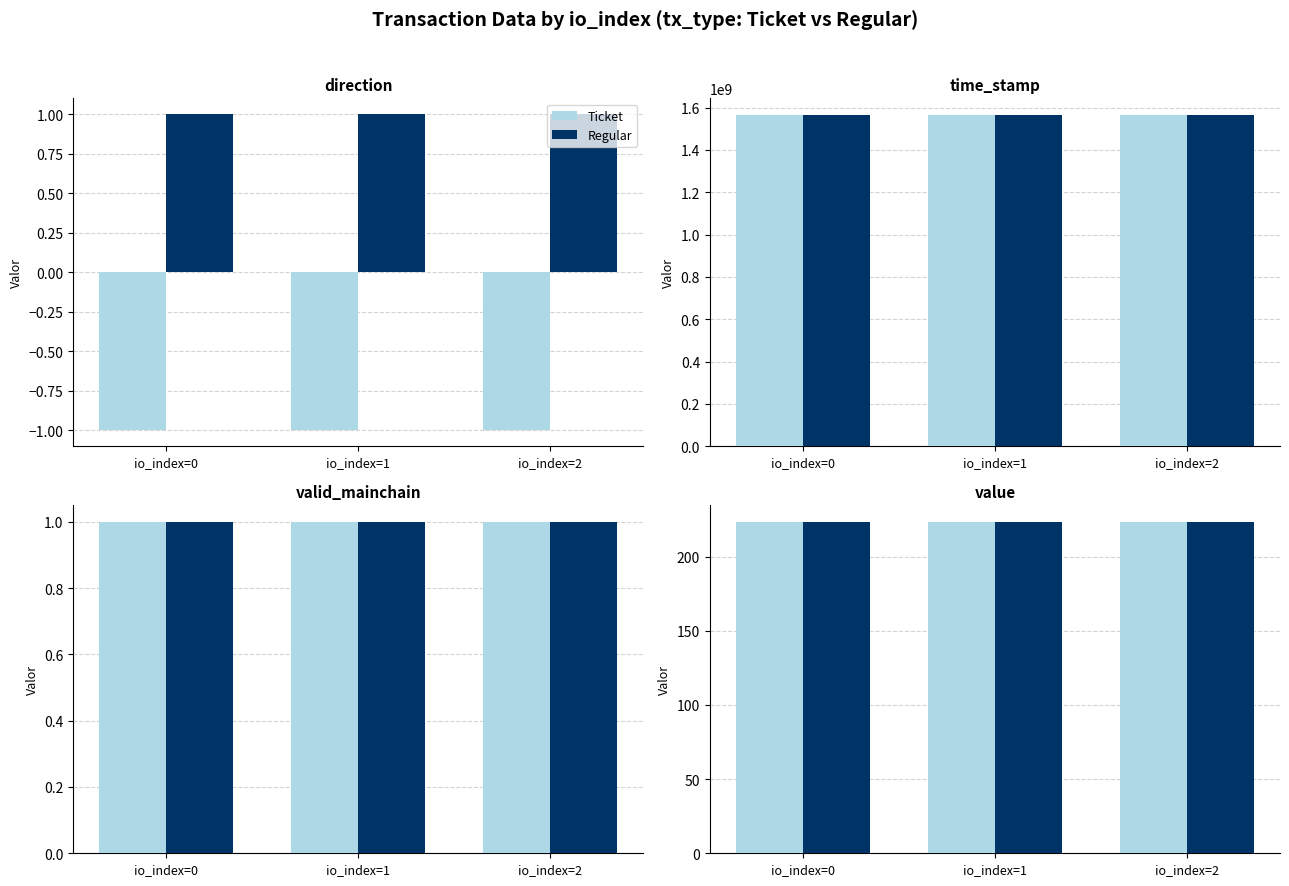

Reading left to right, list all the values displayed in this chart.

direction: 0=-1.0	1=-1.0	2=-1.0	3=1.0	4=1.0	5=1.0
time_stamp: 0=1565302737.0	1=1565302737.0	2=1565302737.0	3=1565302551.0	4=1565302551.0	5=1565302551.0
valid_mainchain: 0=1.0	1=1.0	2=1.0	3=1.0	4=1.0	5=1.0
value: 0=223.3	1=223.3	2=223.3	3=223.3	4=223.3	5=223.3